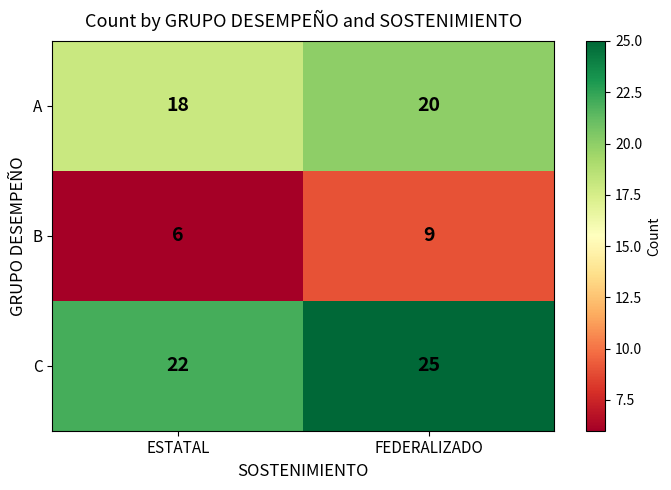

List the series in order of their overall mean, lowest first.

B, A, C